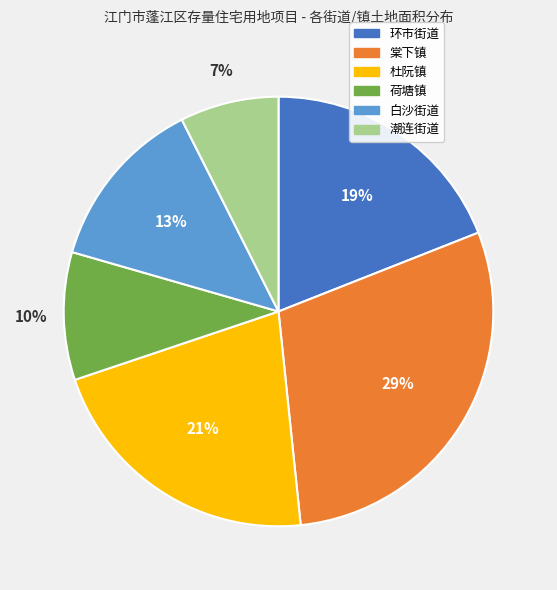

Approximately how many times larger is the value at 潮连街道 compared to 环市街道?

0.4